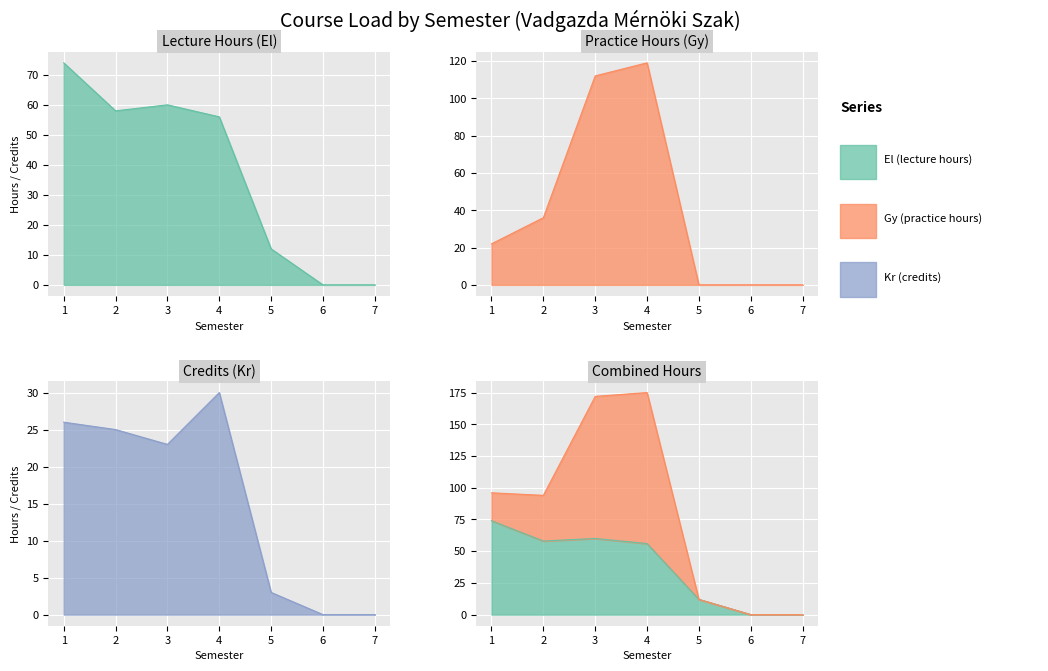

The Gy (practice hours) series shows 51 at 2. True or false?

False